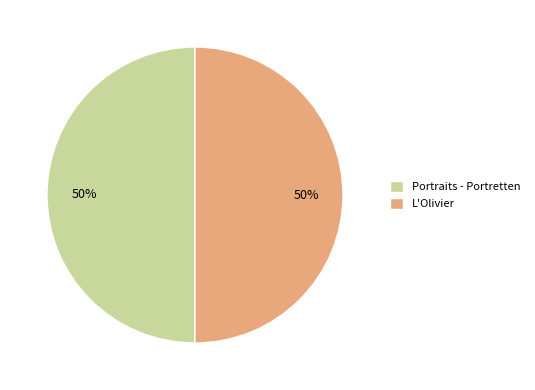

What percentage is the Portraits - Portretten slice, to the nearest percent?

50%